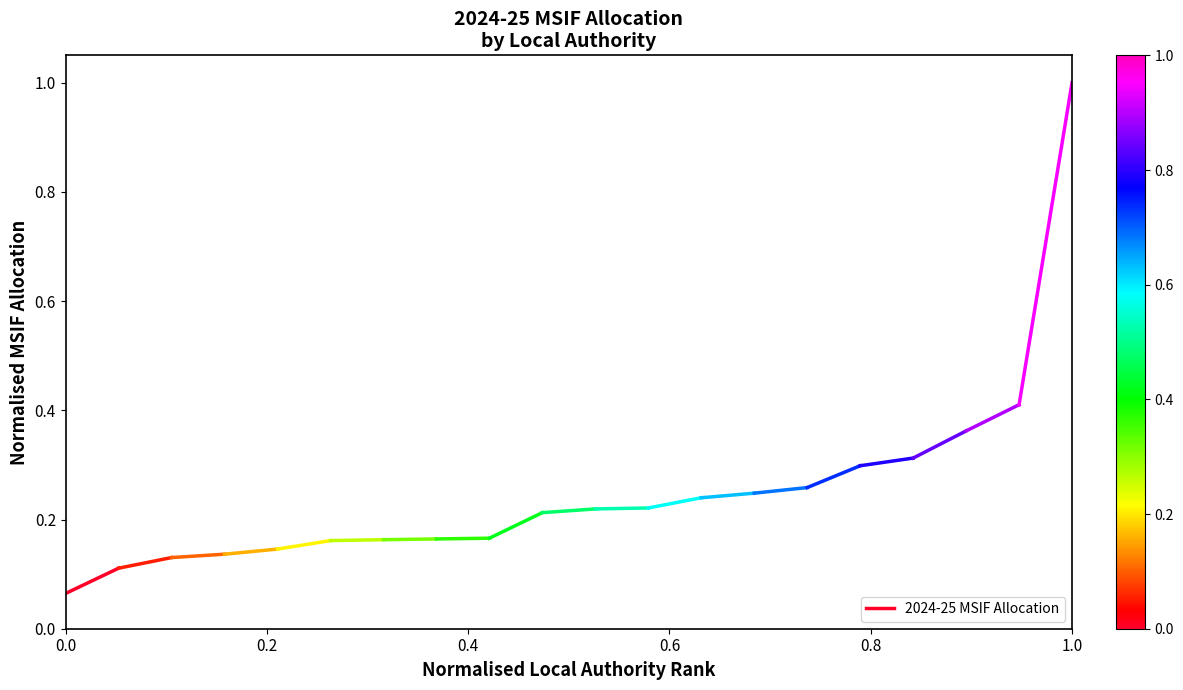

What is the sum of the values at 0.0 and 0.2?

0.2